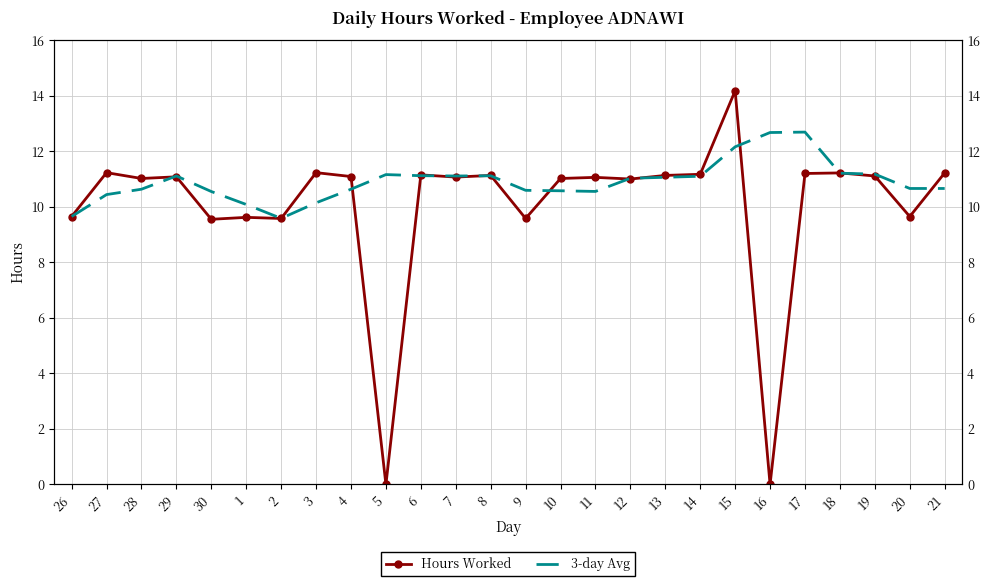

What is the difference between the second highest and second lowest values in the Hours Worked series?

11.2